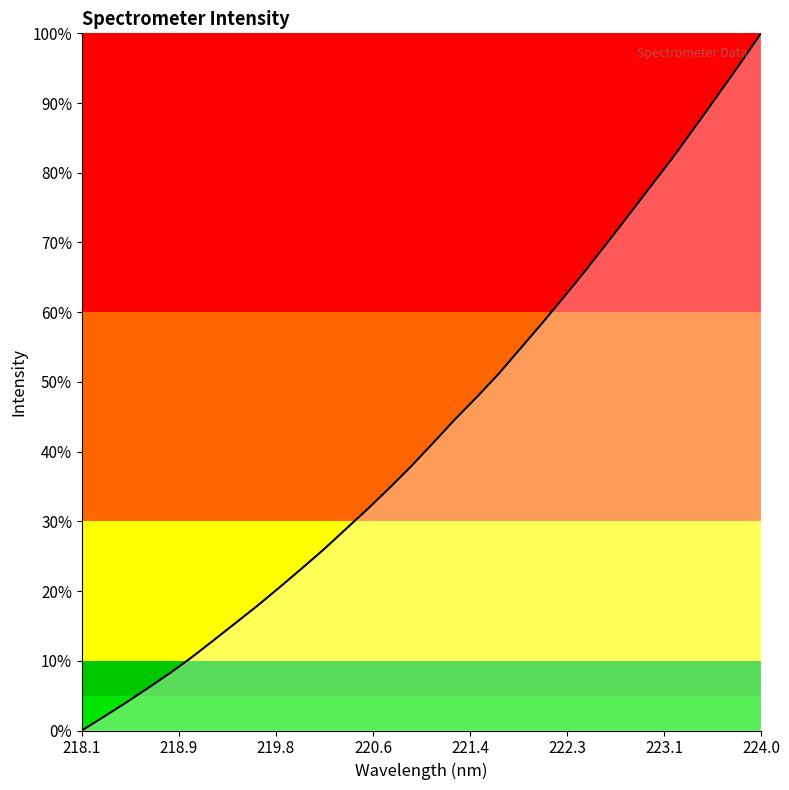

What is the greatest value displayed?

100.0